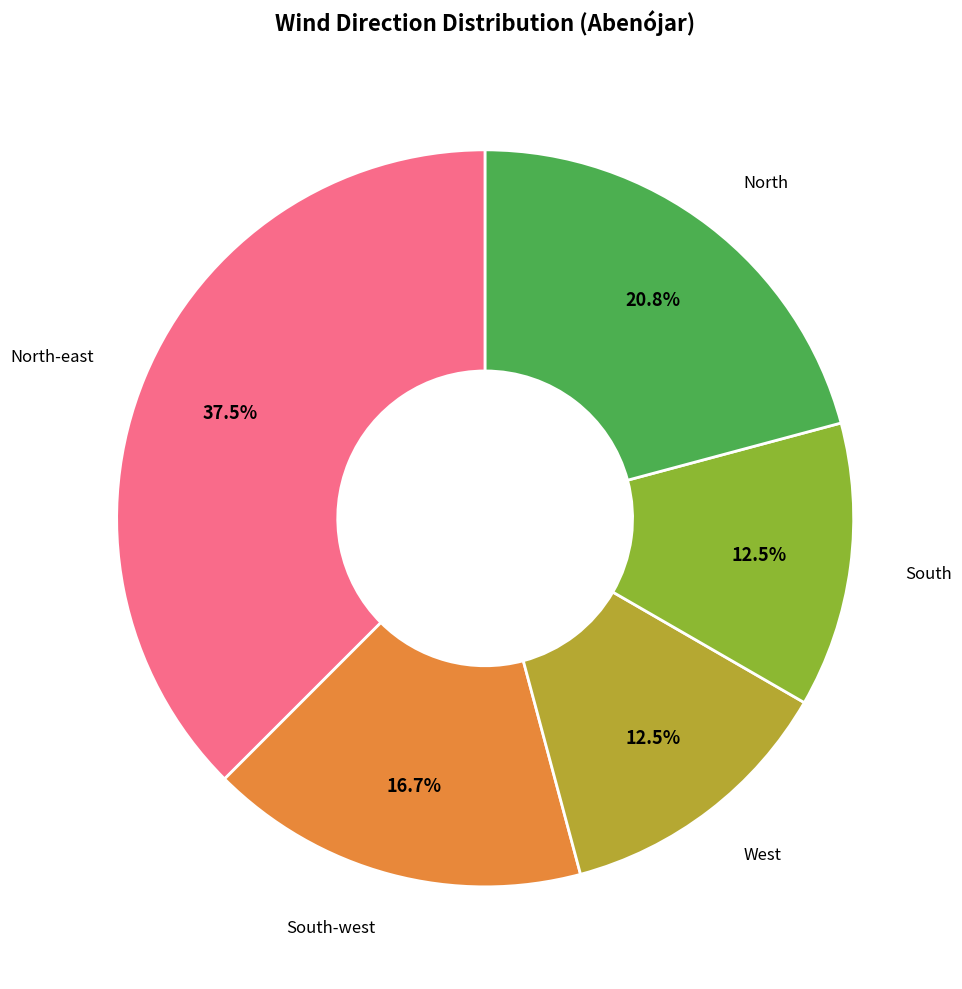

Is there a majority slice in this chart?

No